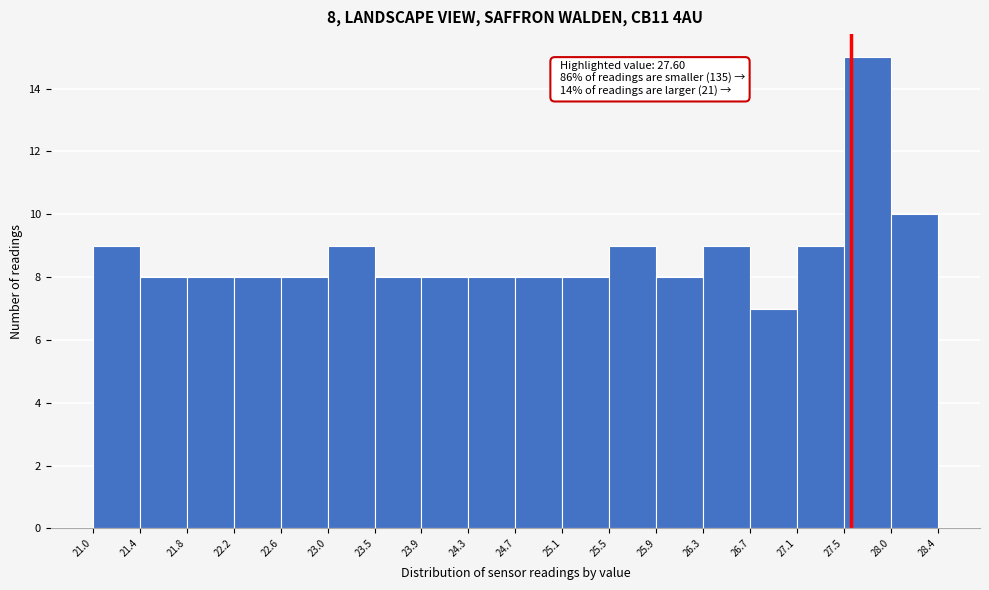

Which range on the x-axis has the tallest bar?

27.5 to 28.0